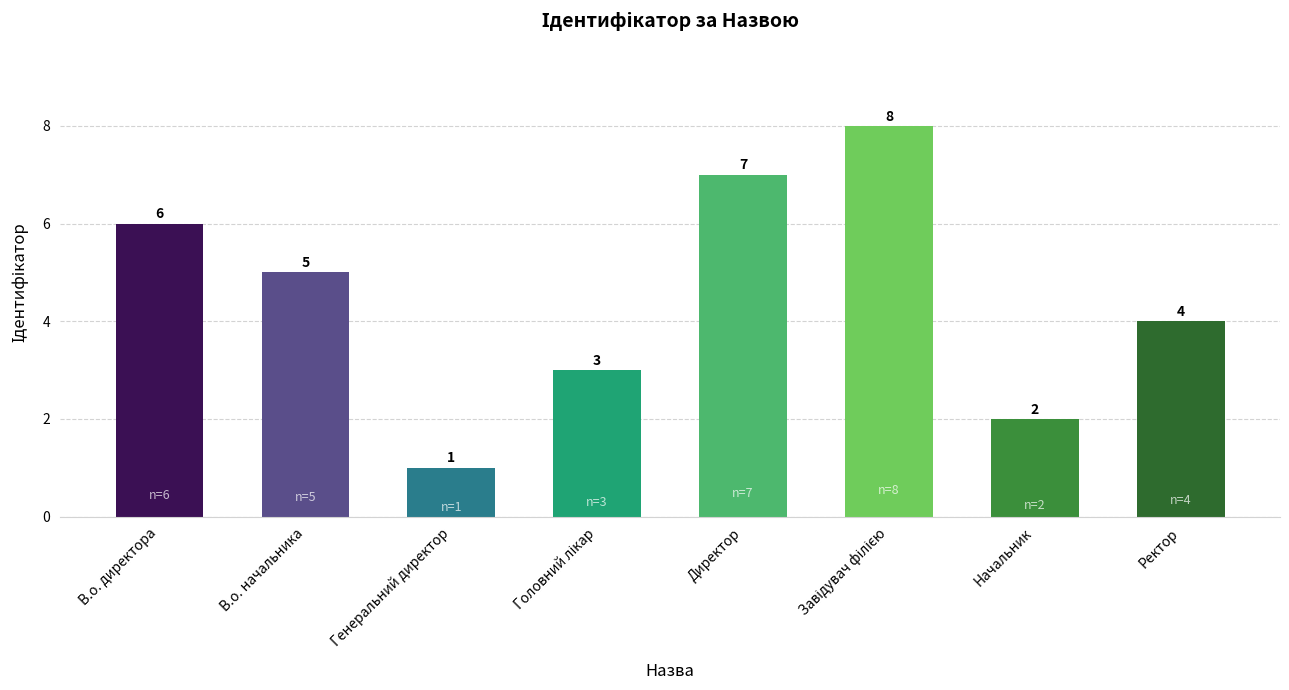

What is the ratio of the value at Начальник to the value at В.о. начальника?

0.4